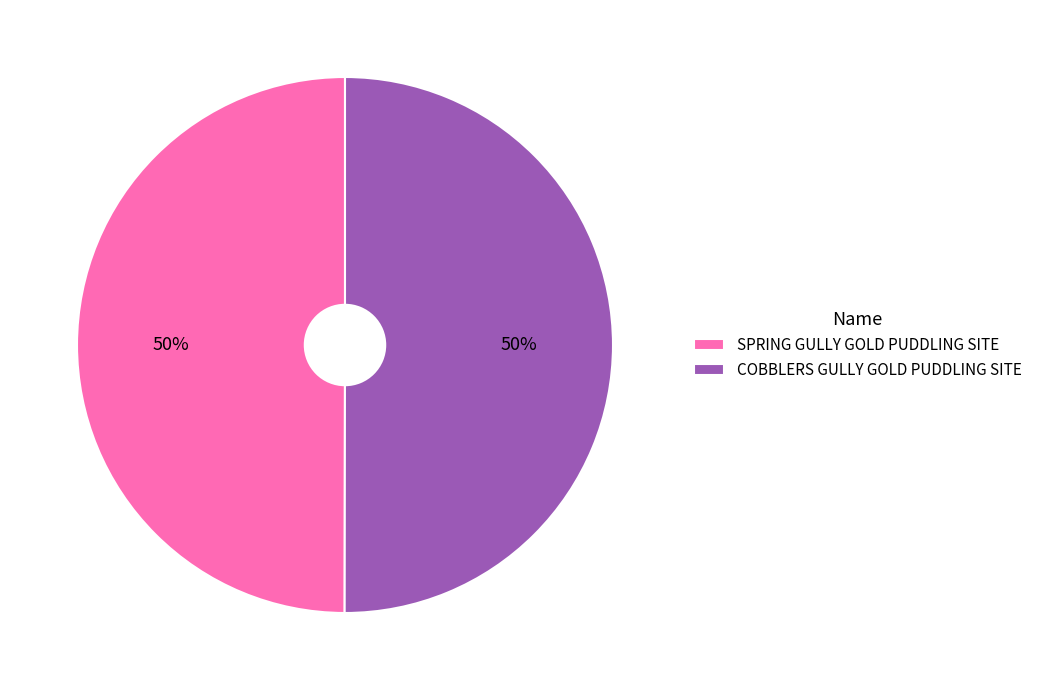

To the nearest percent, what is the combined percentage of SPRING GULLY GOLD PUDDLING SITE and COBBLERS GULLY GOLD PUDDLING SITE?

100%